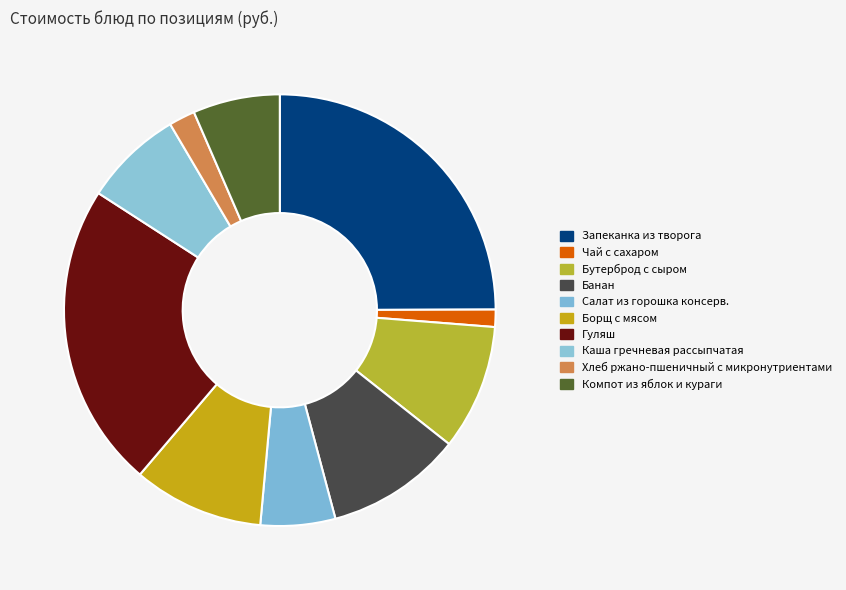

How many slices are in this pie chart?

10